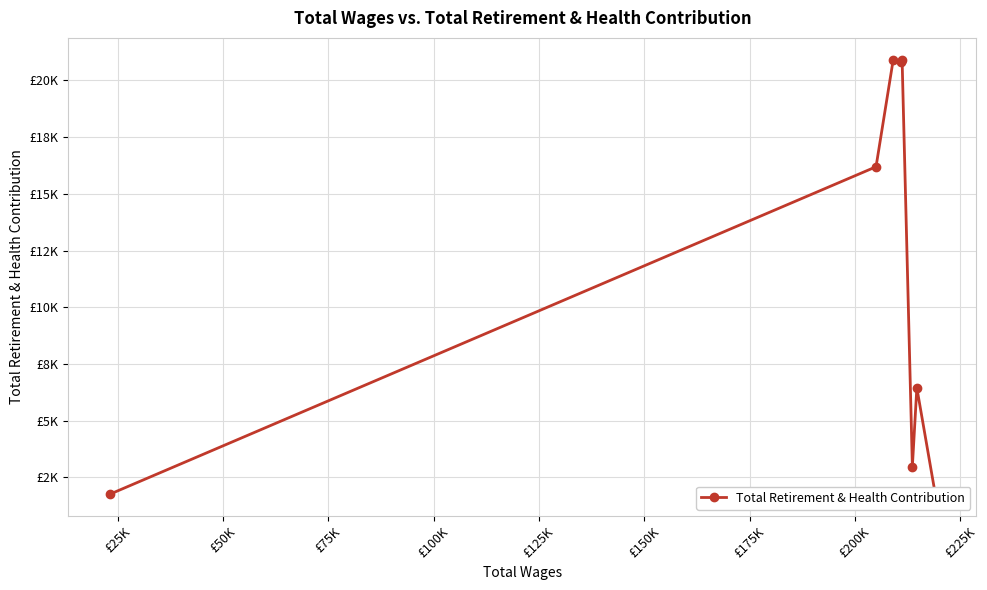

Does the chart have visible grid lines?

Yes